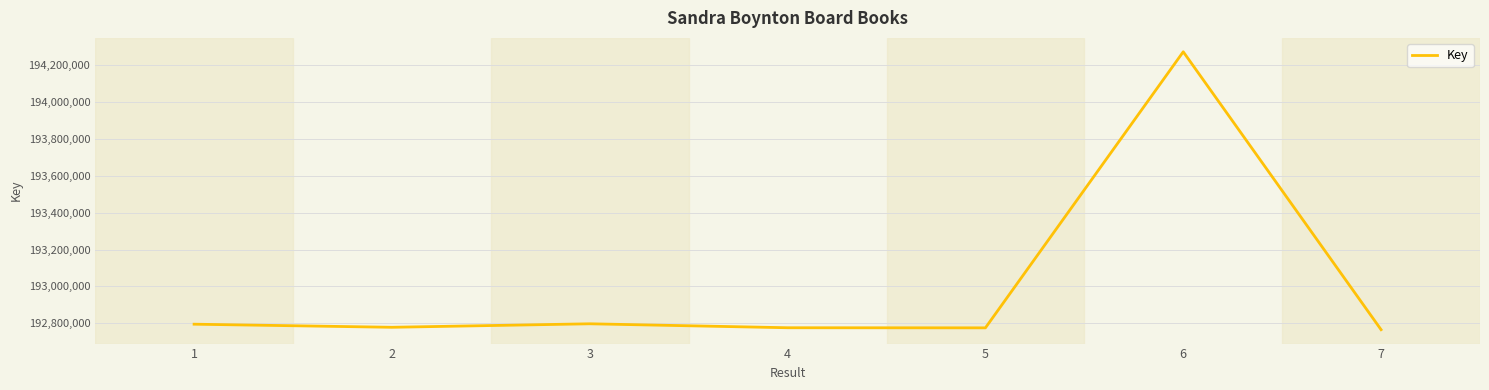

Is it true that the value at 4 is 192776563?

True